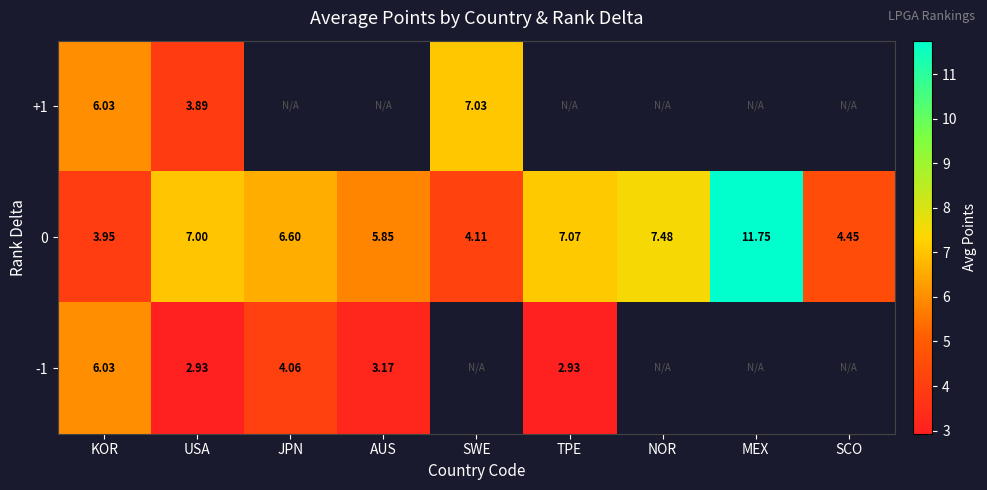

Which category has the highest value in the 0 series?

MEX